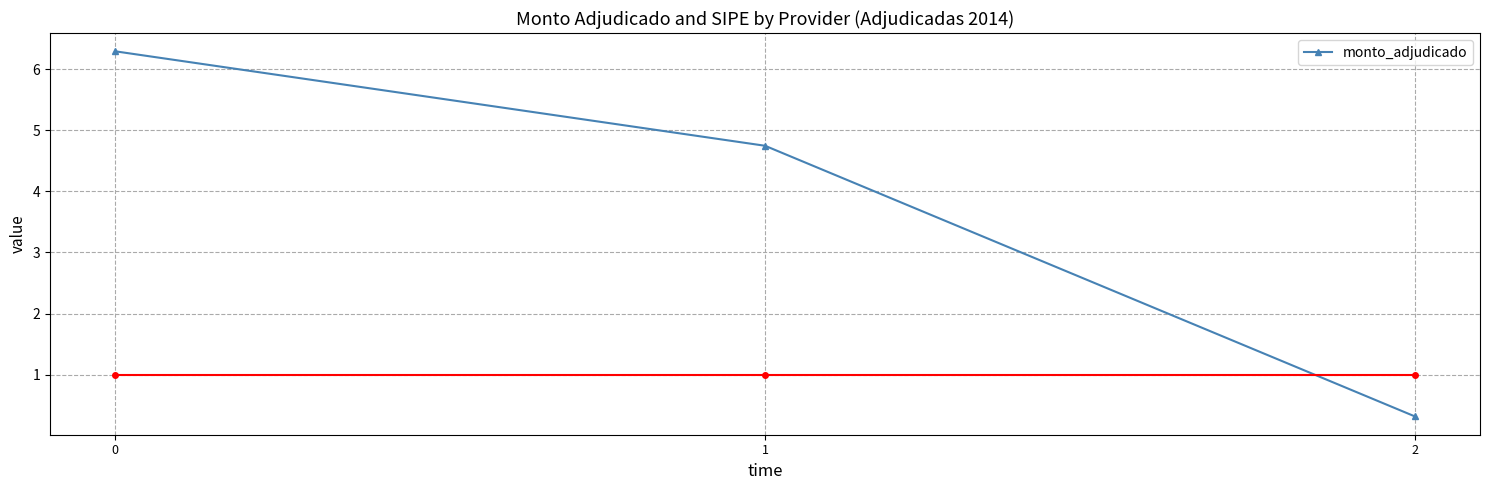

Does the chart have visible grid lines?

Yes